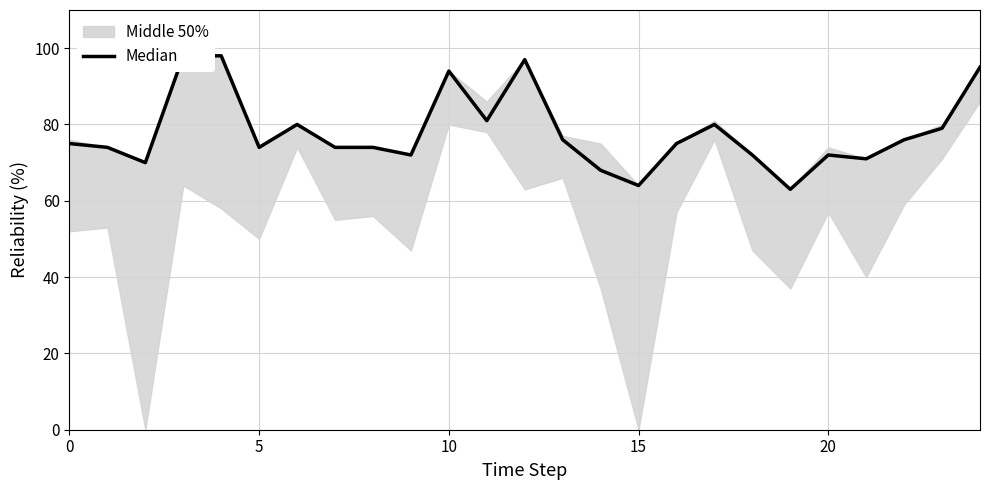

The chart shows a value of 27 at 17. True or false?

False